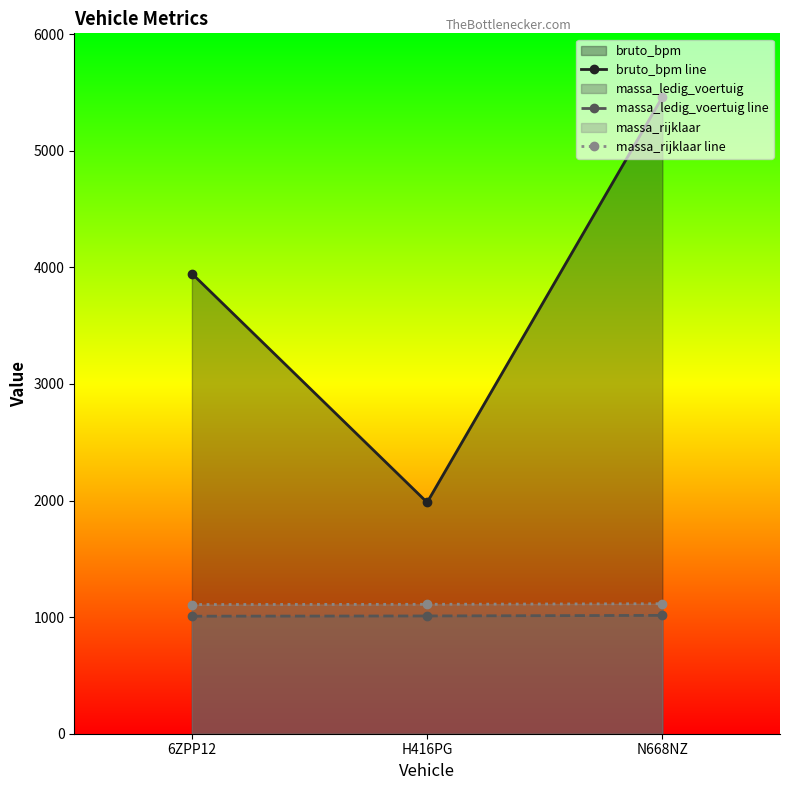

What is the label of the 2nd point from the left?

H416PG